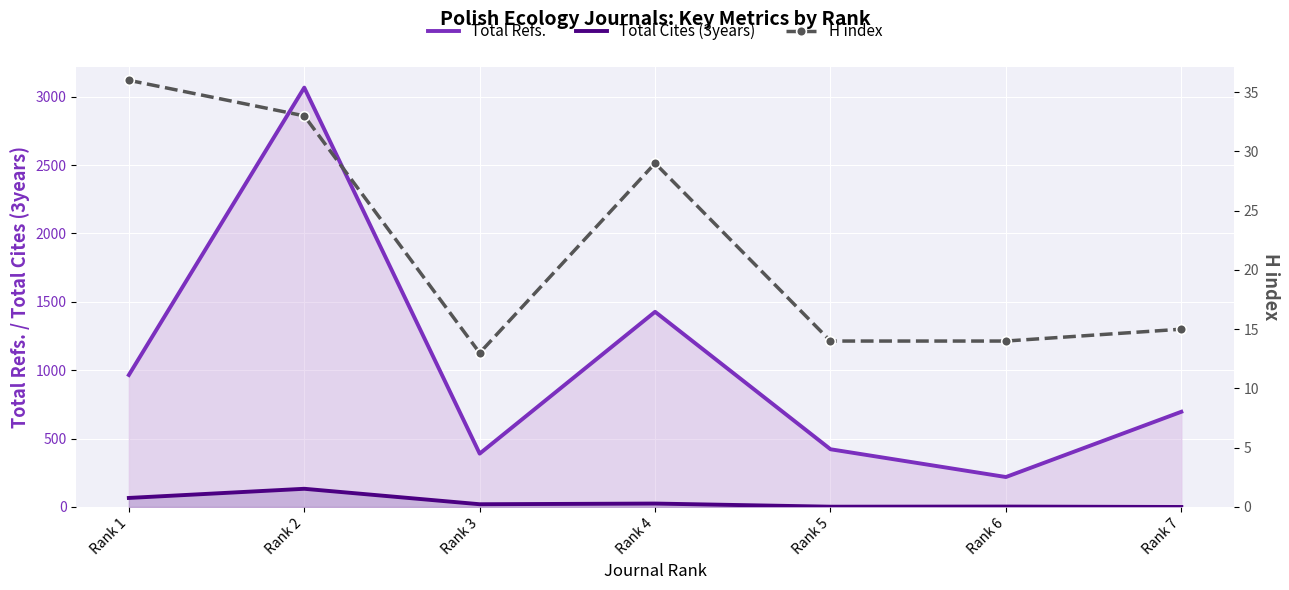

How many intersections are there between Total Cites (3years) and H index?

1